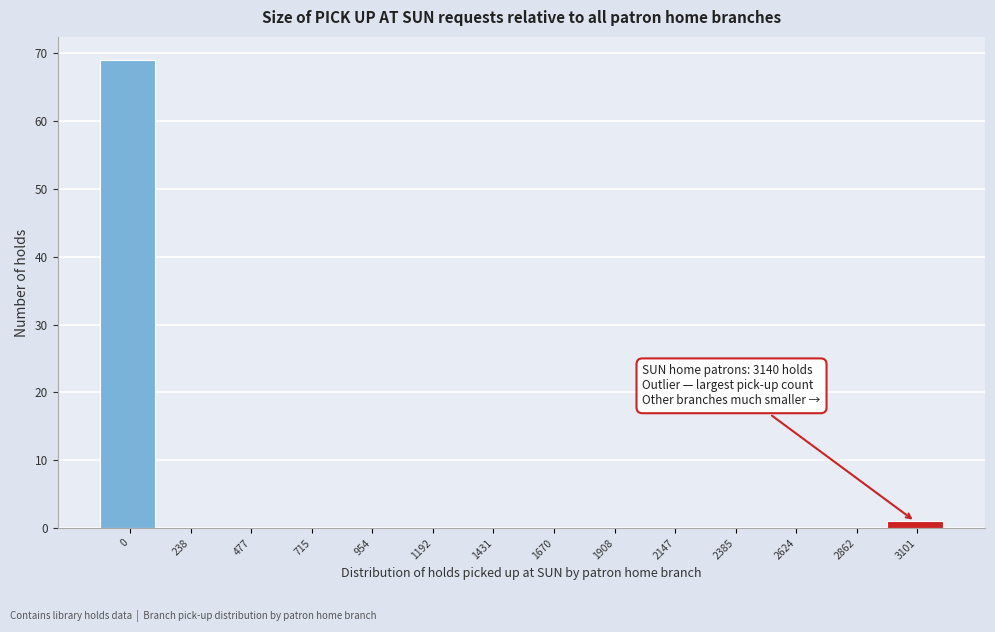

Reading left to right, what are all the values shown in this chart?

0=69	238=0	477=0	715=0	954=0	1192=0	1431=0	1670=0	1908=0	2147=0	2385=0	2624=0	2862=0	3101=1